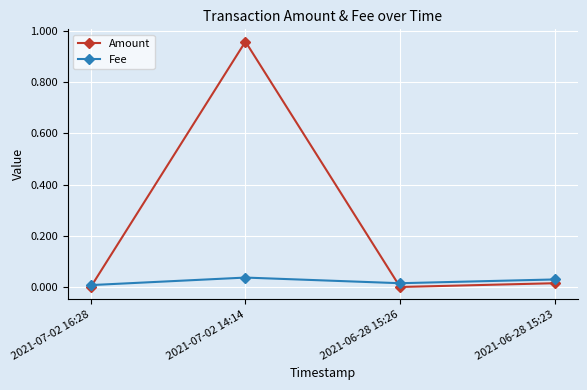

Count the number of categories in the chart.

4